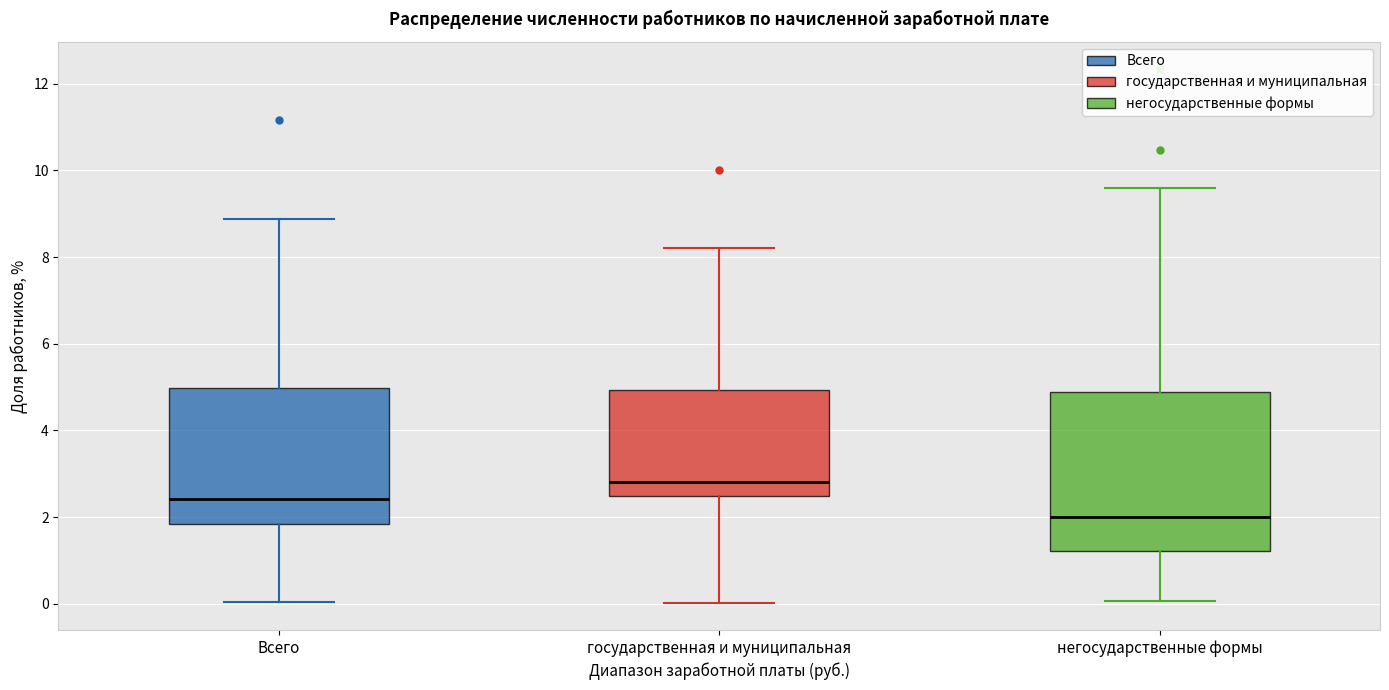

Reading left to right, transcribe this box plot: for each box, give where its median line is, the range the box spans, and where its two whiskers end, as read against the y-axis. The values are not printed on the chart, so give them approximately, as read against the axis.

Всего: median 2.4, box 1.8 to 5.0, whiskers 0.0 to 8.8
государственная и муниципальная: median 2.8, box 2.4 to 5.0, whiskers 0.0 to 8.2
негосударственные формы: median 2.0, box 1.2 to 4.8, whiskers 0.0 to 9.6